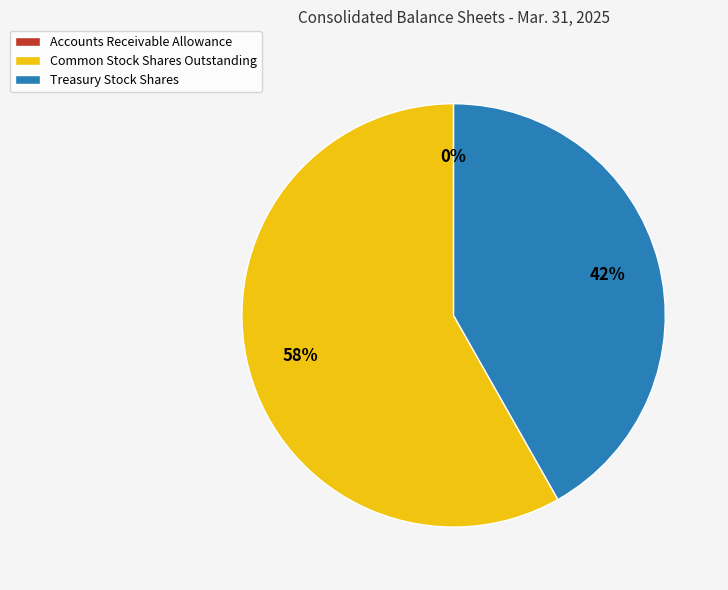

What is the largest slice in the pie chart?

Common Stock Shares Outstanding